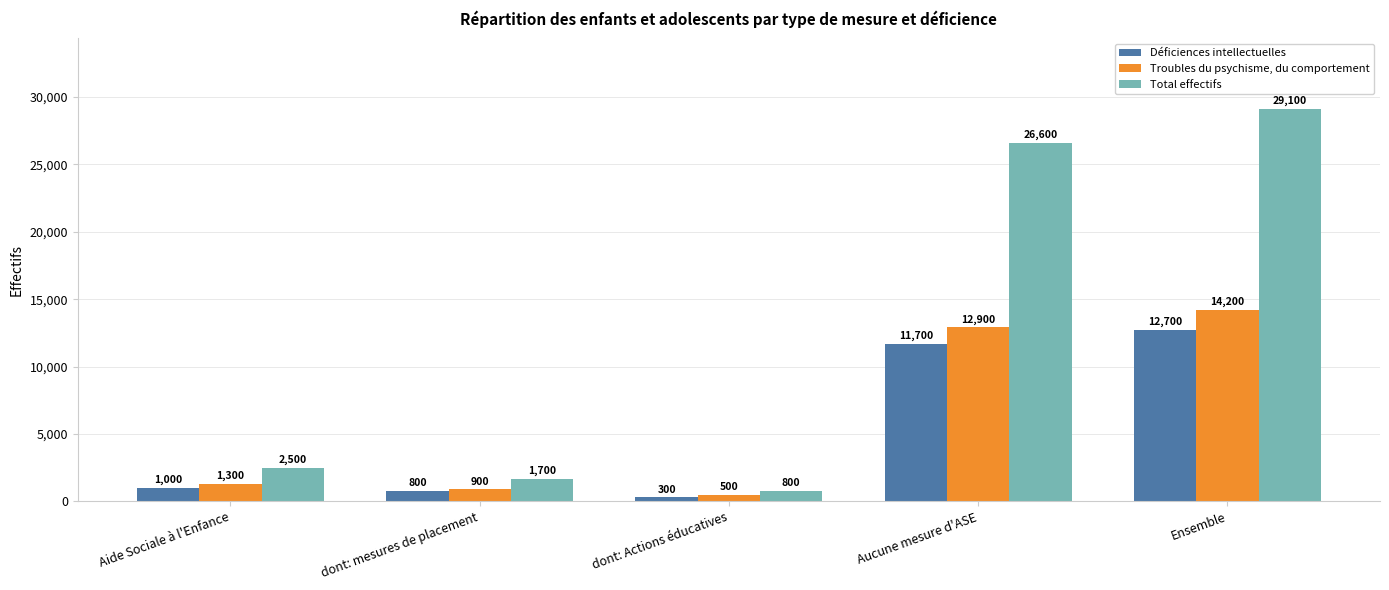

What is the average value of the Total effectifs series?

12140